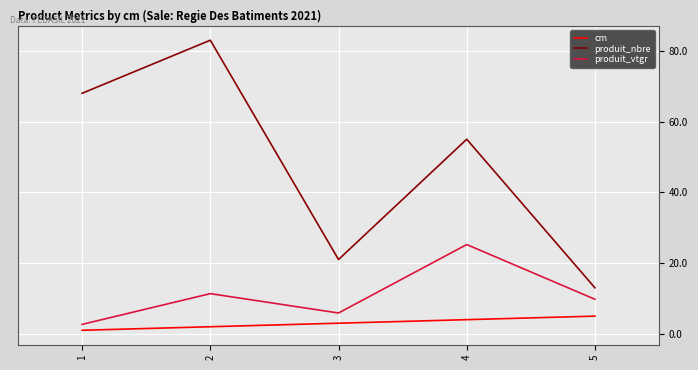

Where is cm nearest to the value 3?

3